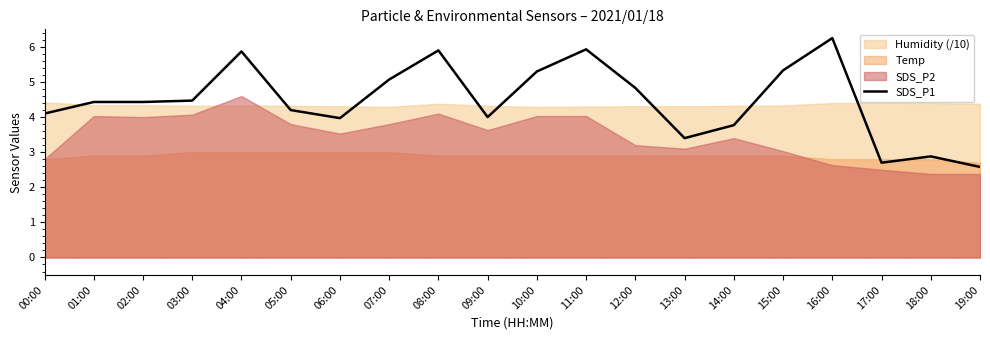

Approximately how many times larger is the value at 07:00 compared to 12:00?

1.0